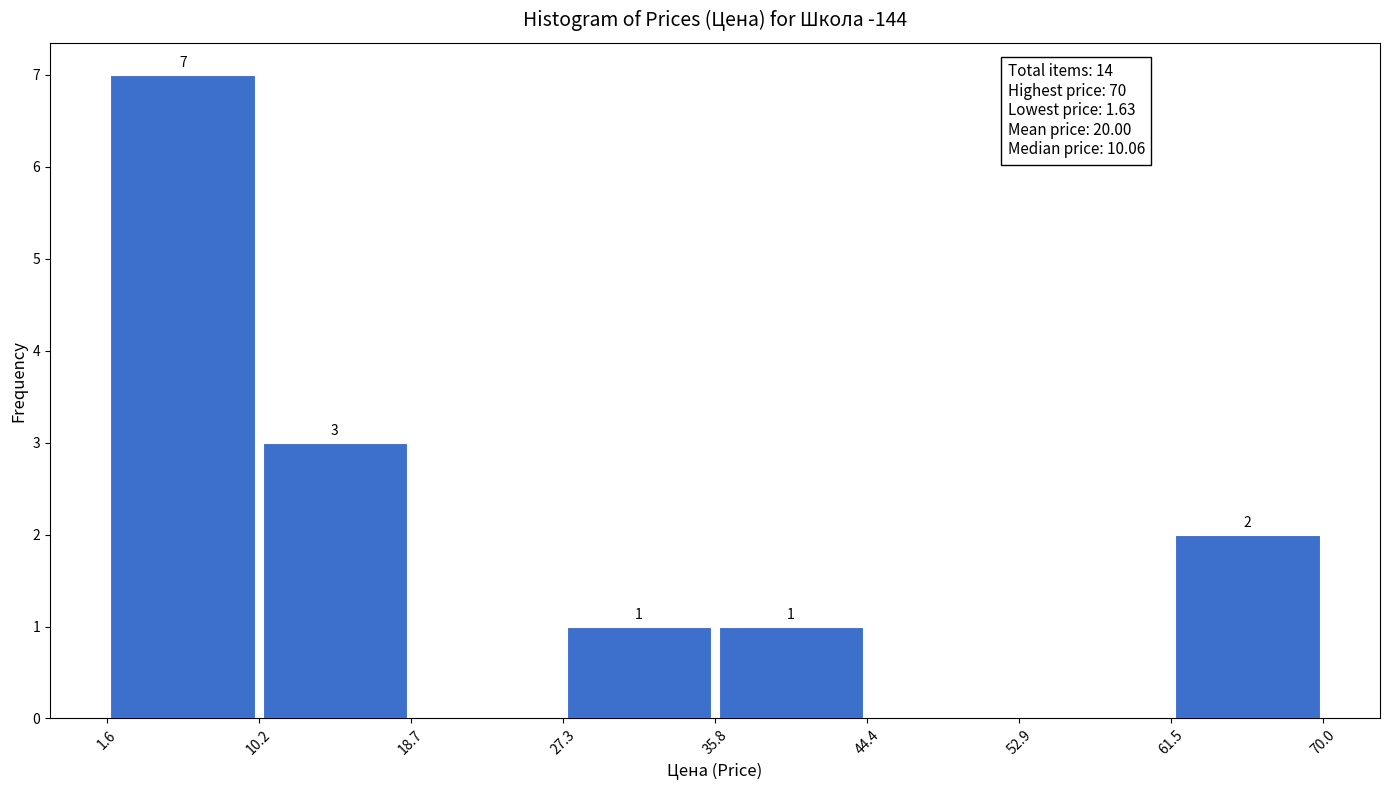

Which range on the x-axis has the tallest bar?

1.6 to 10.2